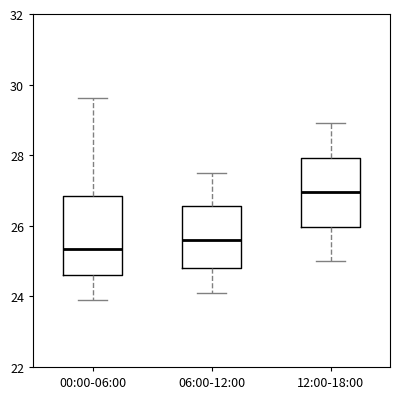

Comparing the boxes themselves (not the whiskers), which one is the tallest?

00:00-06:00